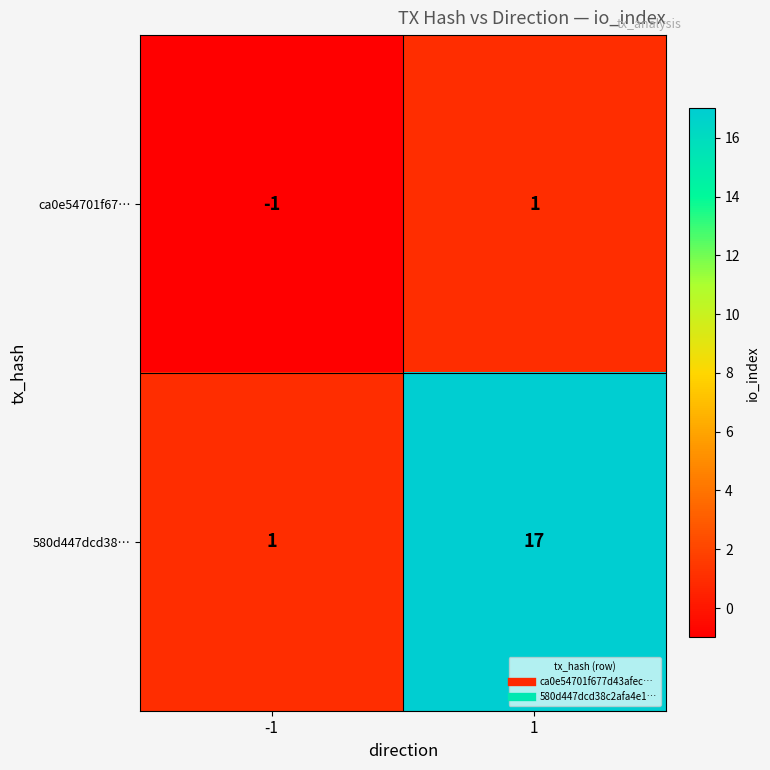

What is the difference between the highest and lowest values at 1?

16